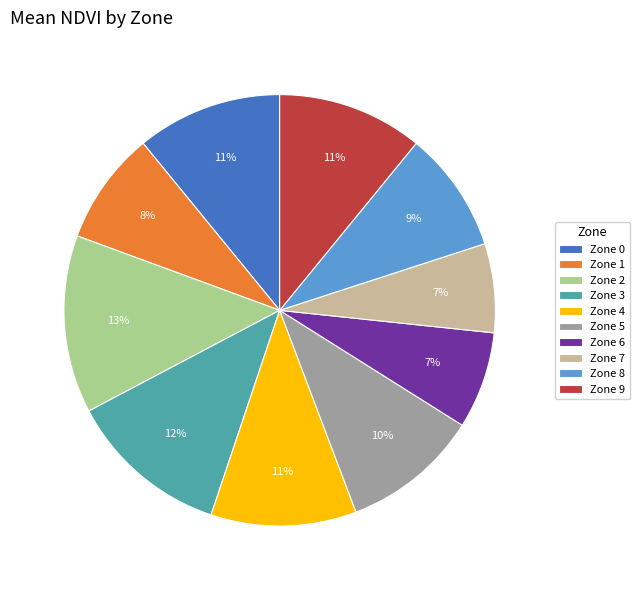

How many segments does this pie chart have?

10